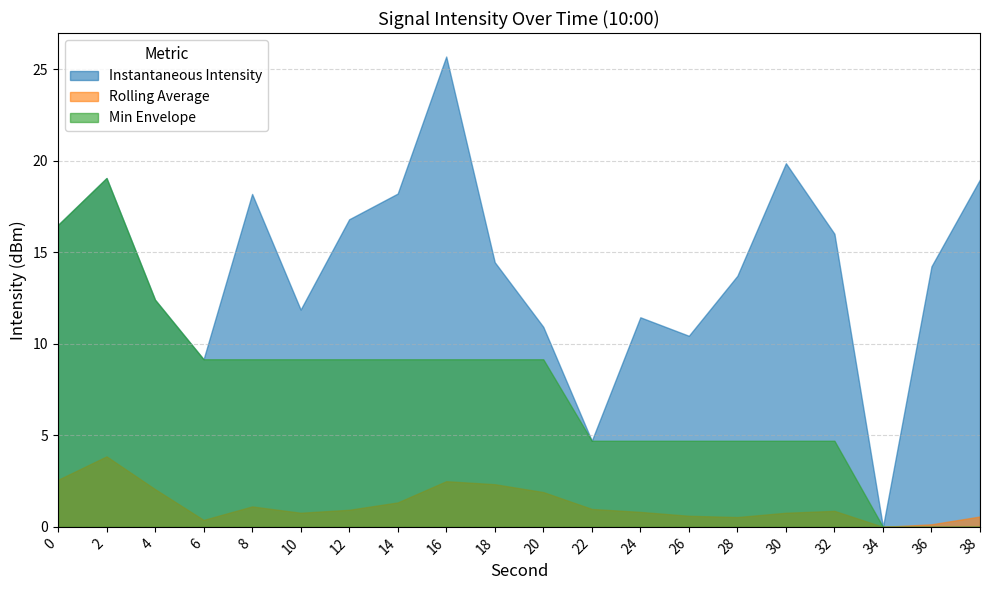

Is it true that Min Envelope equals 6.3 at 10?

False